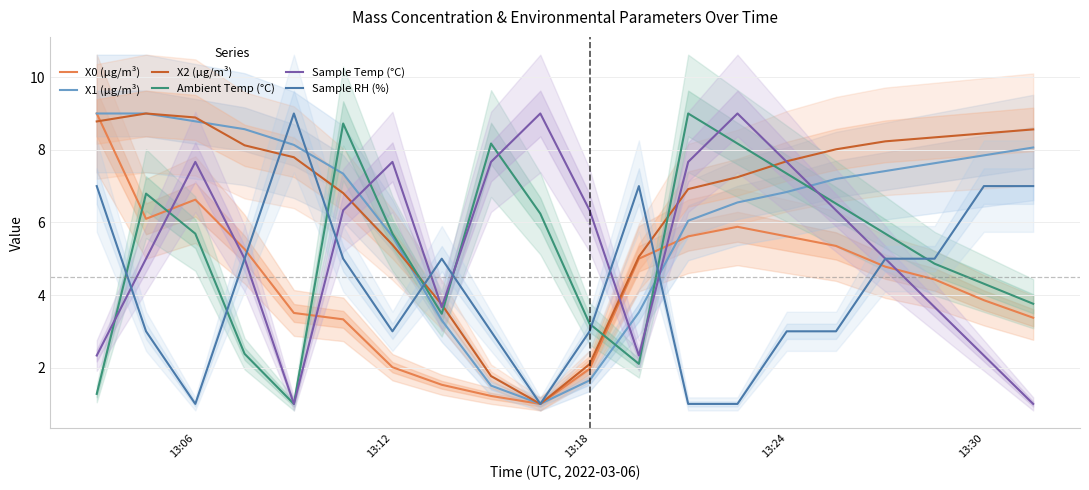

True or false: Ambient Temp (°C) and X2 (μg/m³) cross at least once.

True